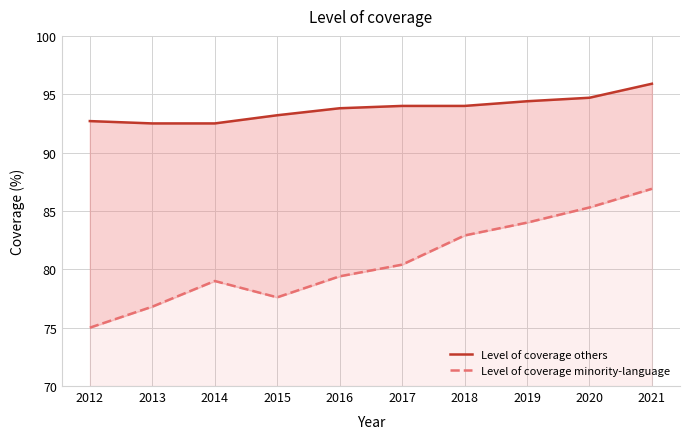

What is the total value across all series at 2020?

180.0